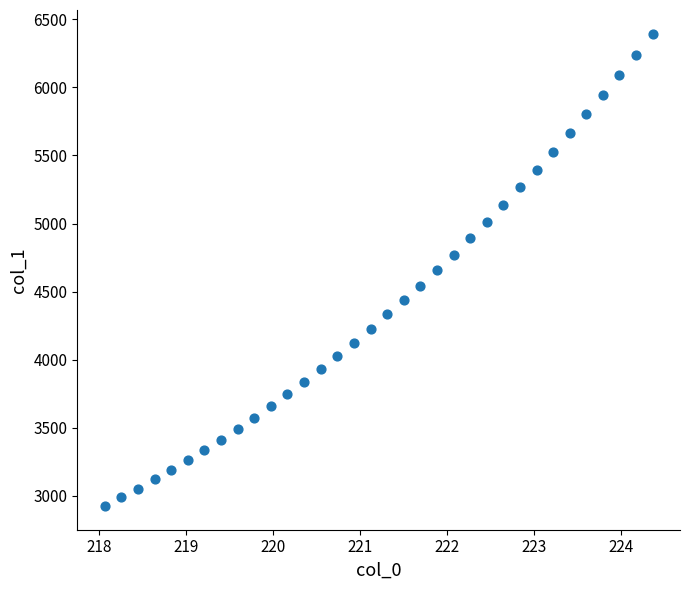

What is the range of X values (max minus min)?

6.3